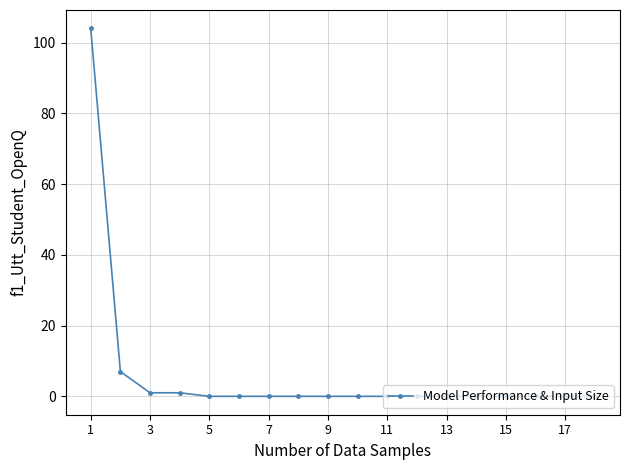

What is the greatest value displayed?

104